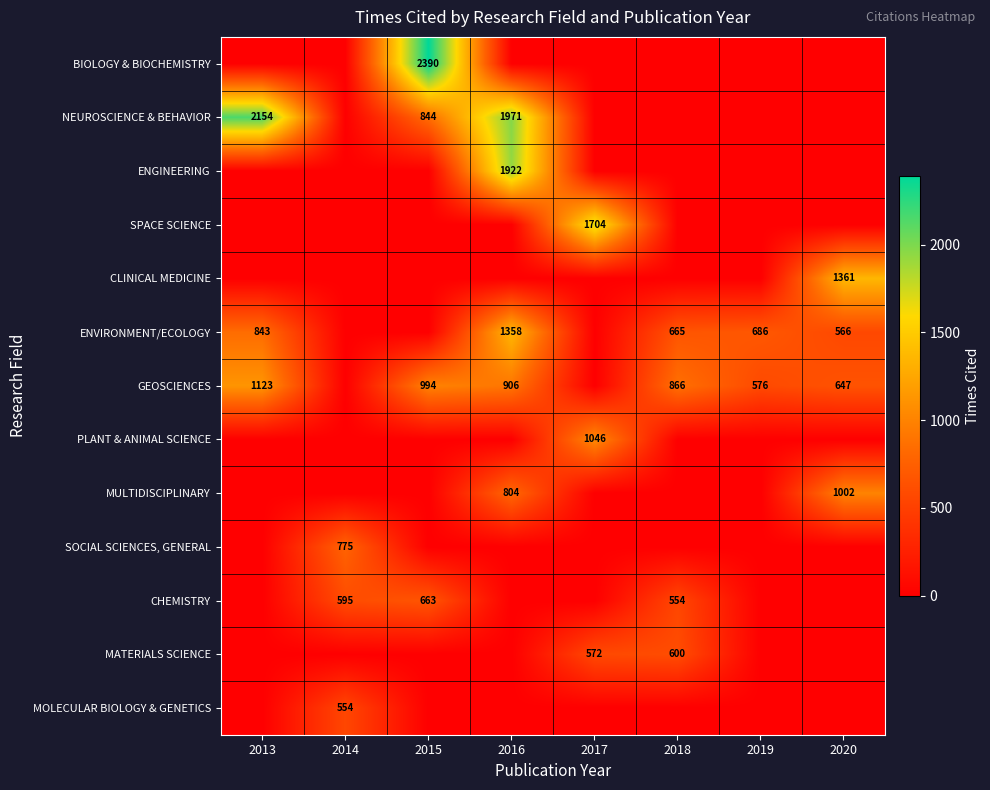

The ENVIRONMENT/ECOLOGY series shows 328 at 2018. True or false?

False